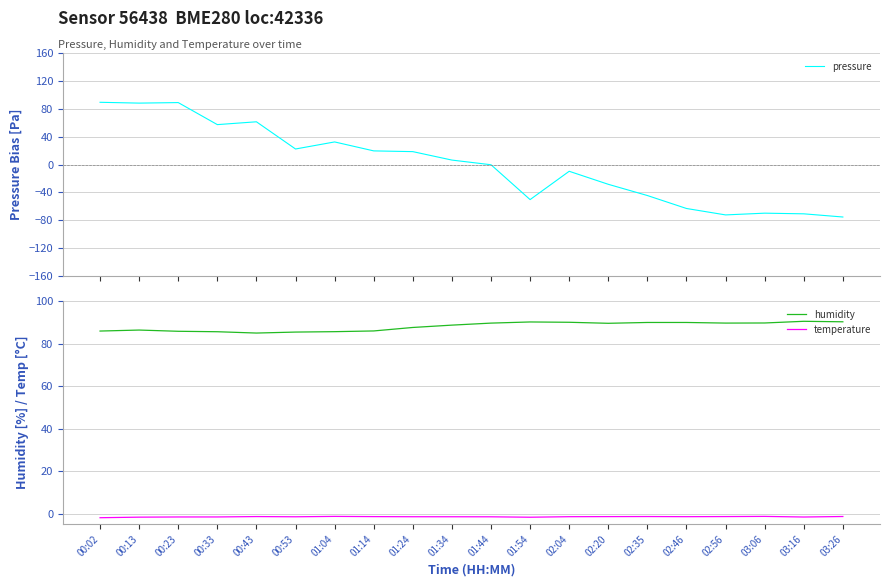

What is the label of the 14th point from the left?

02:20